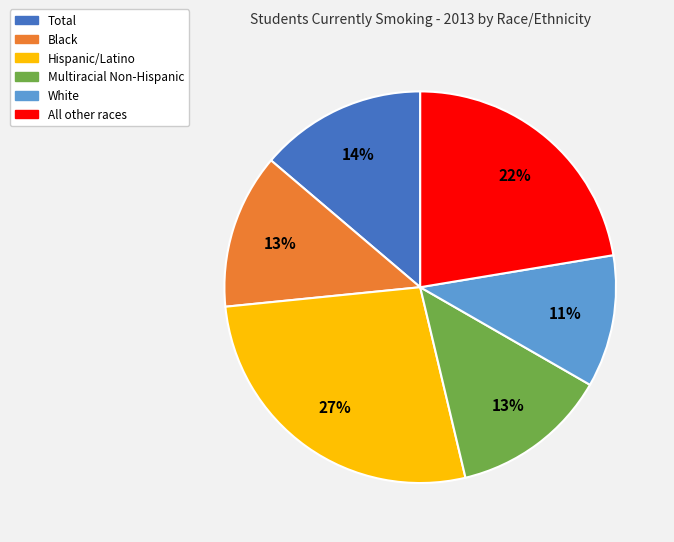

To the nearest percent, what is the combined percentage of Multiracial Non-Hispanic and White?

24%